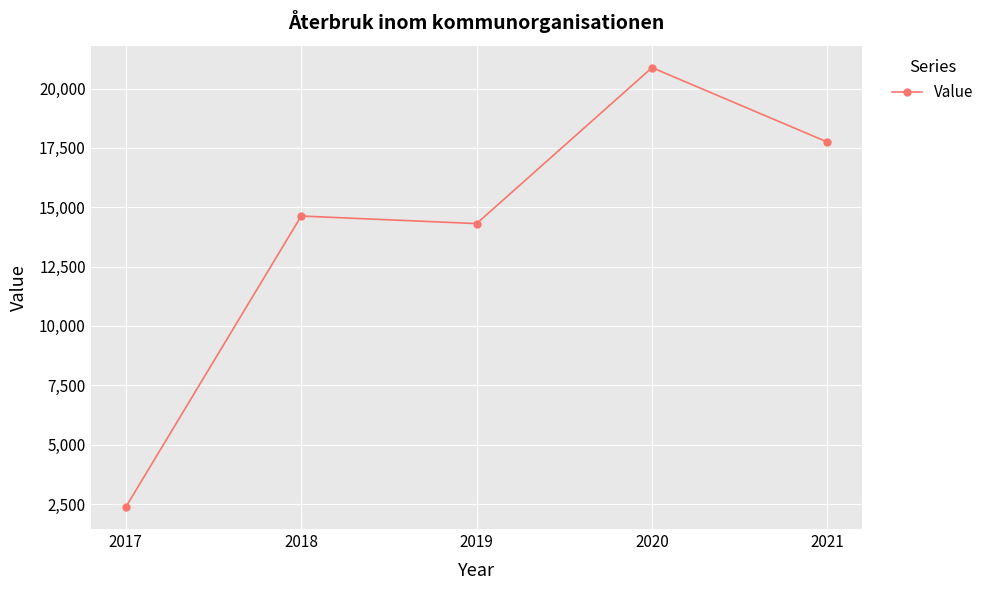

How many data points are less than 14629?

2